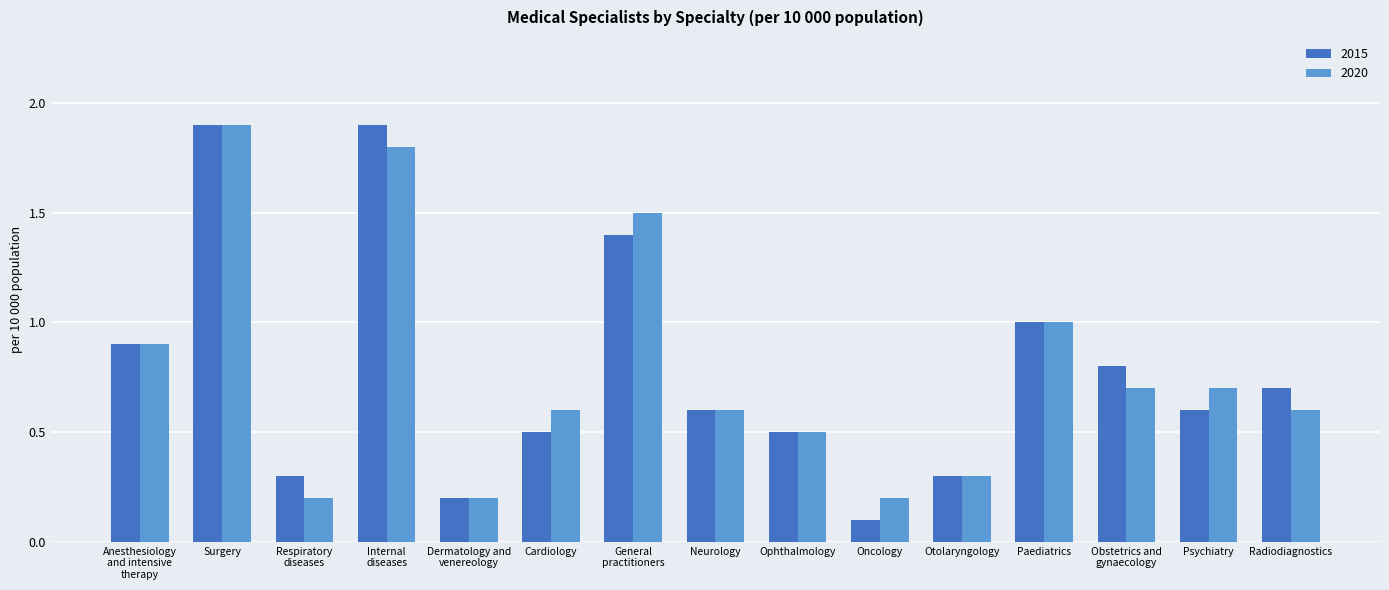

What is the sum of the 2020 values at General
practitioners and Otolaryngology?

1.8